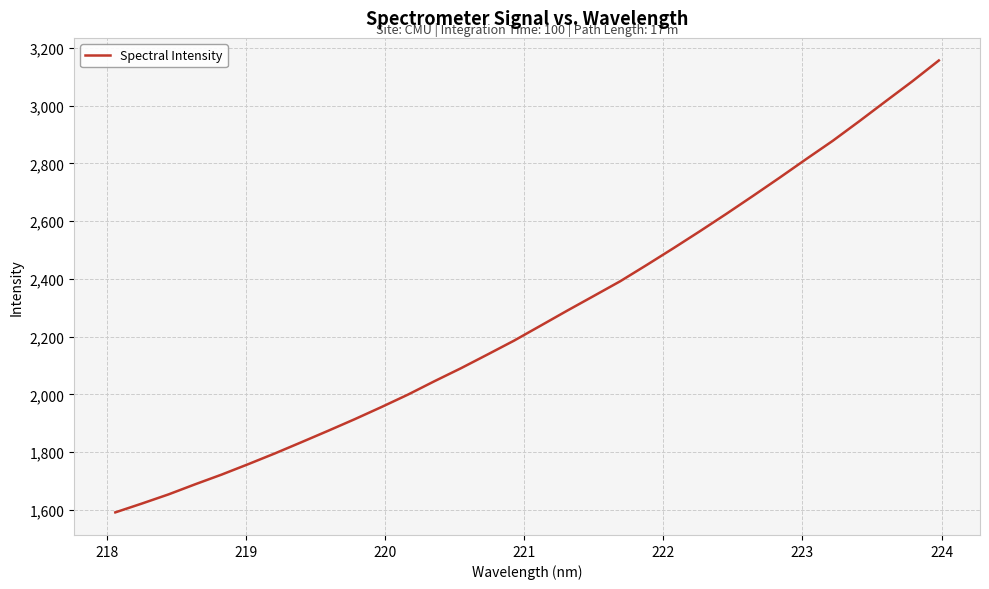

What is the smallest value displayed?

1591.7